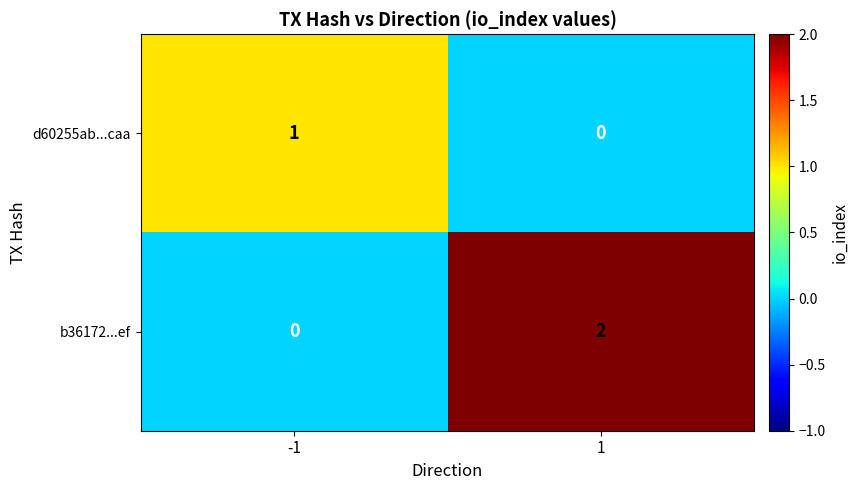

The d60255ab...caa series shows 1 at 1. True or false?

False